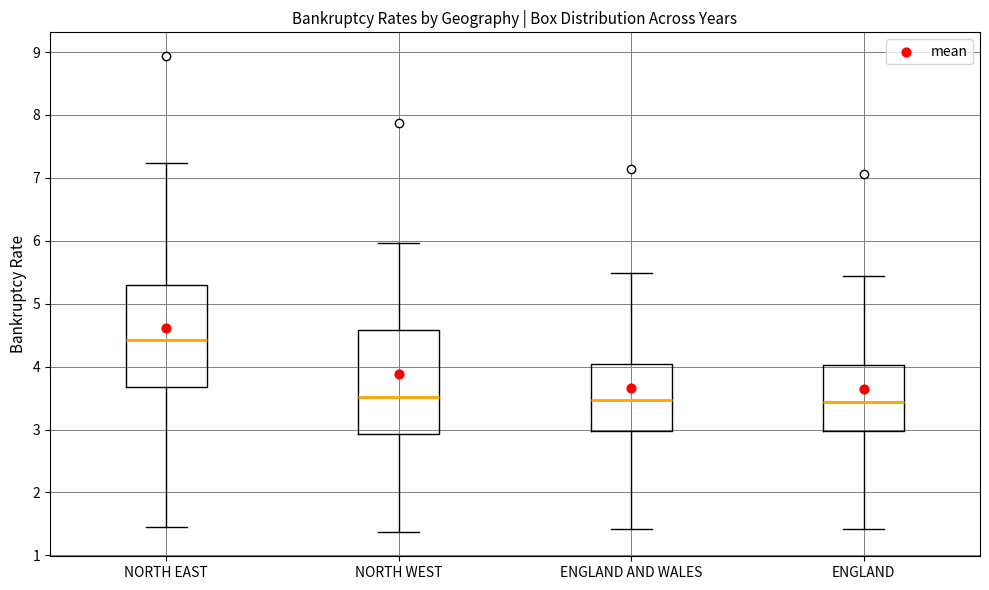

Where is the upper edge of the box for NORTH EAST on the y-axis? The values are not printed on the chart, so give them approximately, as read against the axis.

5.3